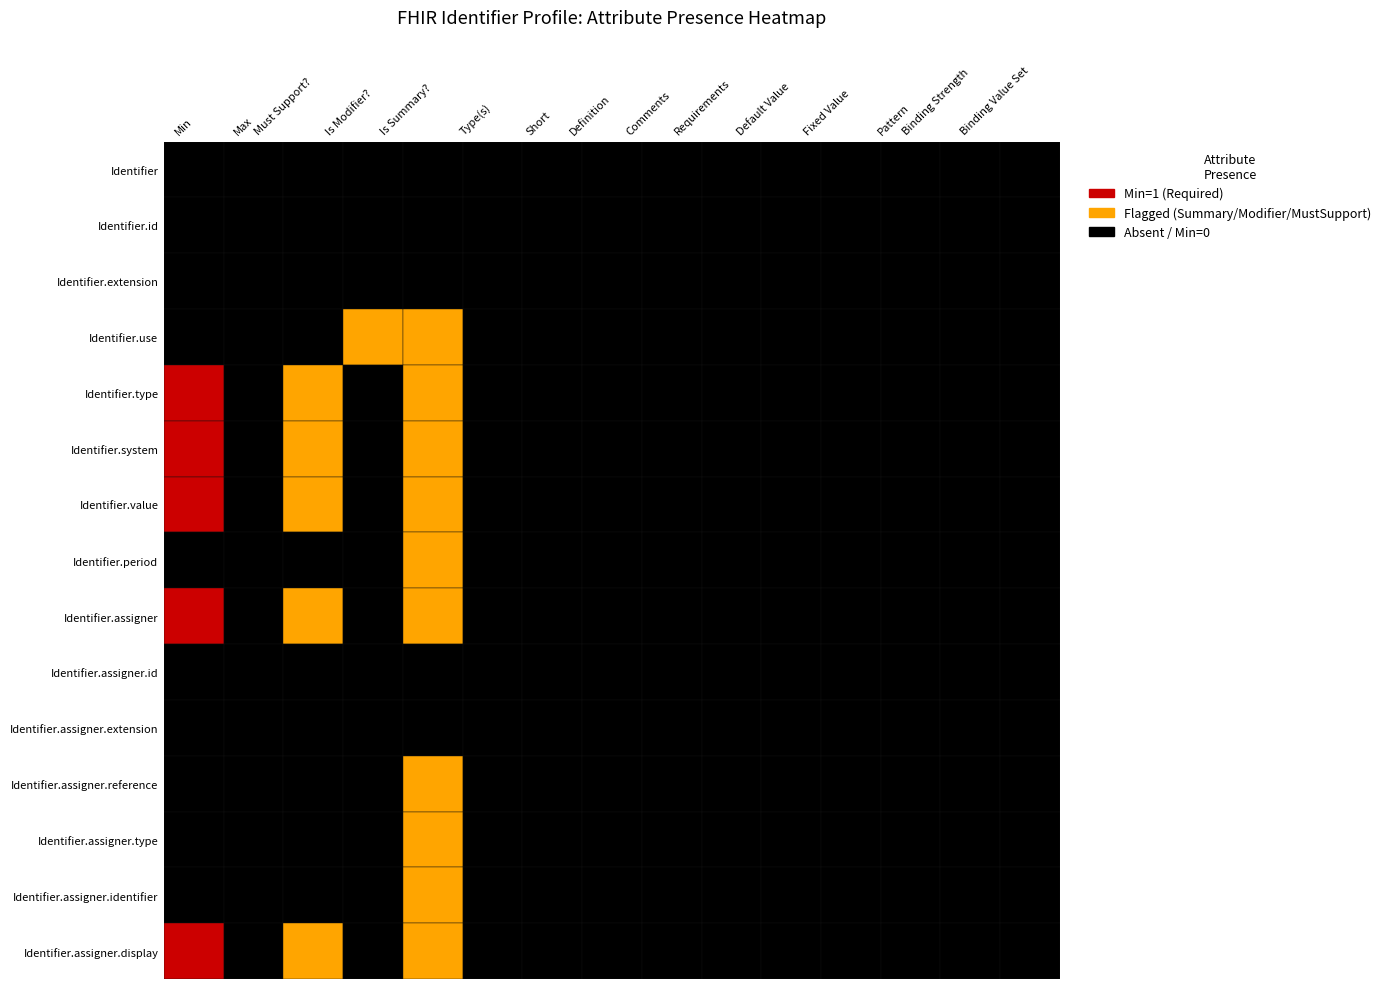

At Short, list the series in order from smallest to largest.

Identifier, Identifier.id, Identifier.extension, Identifier.use, Identifier.type, Identifier.system, Identifier.value, Identifier.period, Identifier.assigner, Identifier.assigner.id, Identifier.assigner.extension, Identifier.assigner.reference, Identifier.assigner.type, Identifier.assigner.identifier, Identifier.assigner.display